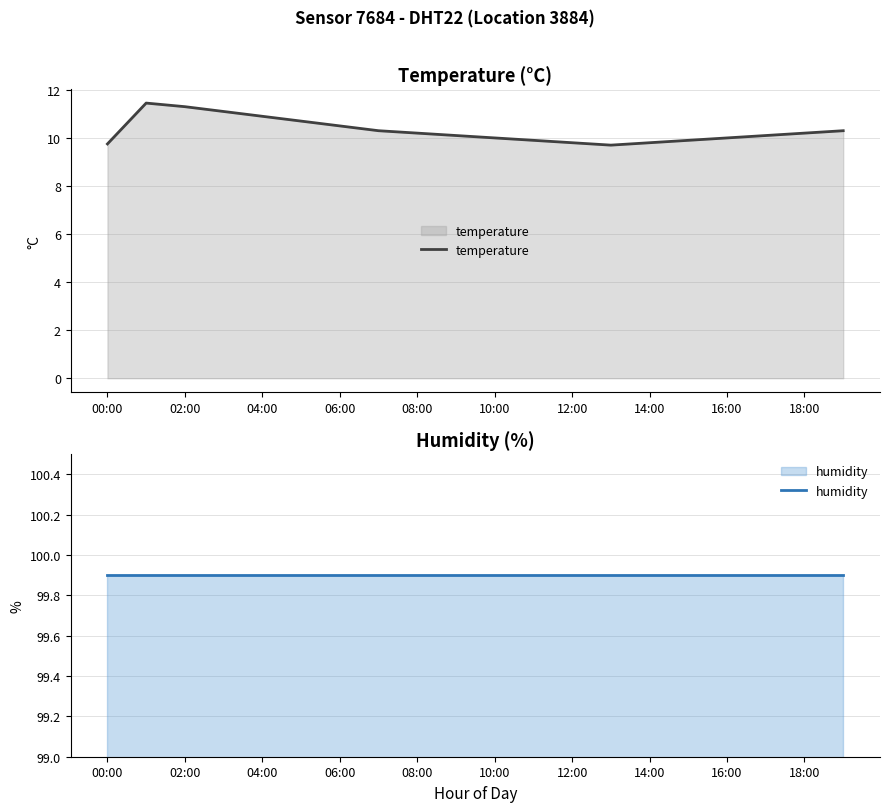

Is it true that temperature equals 9.8 at 12:00?

True